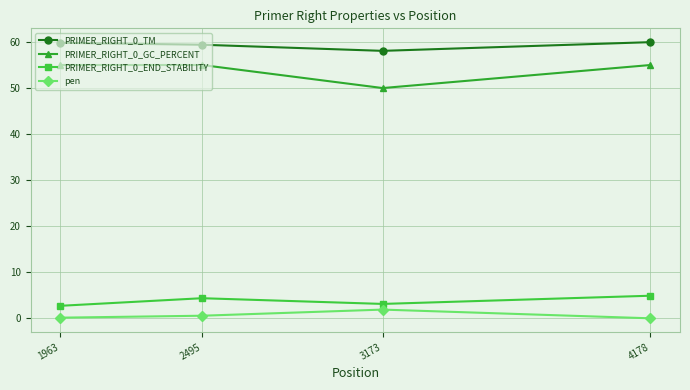

Is the value of PRIMER_RIGHT_0_END_STABILITY at 3173 greater than the value of PRIMER_RIGHT_0_TM at 4178?

No